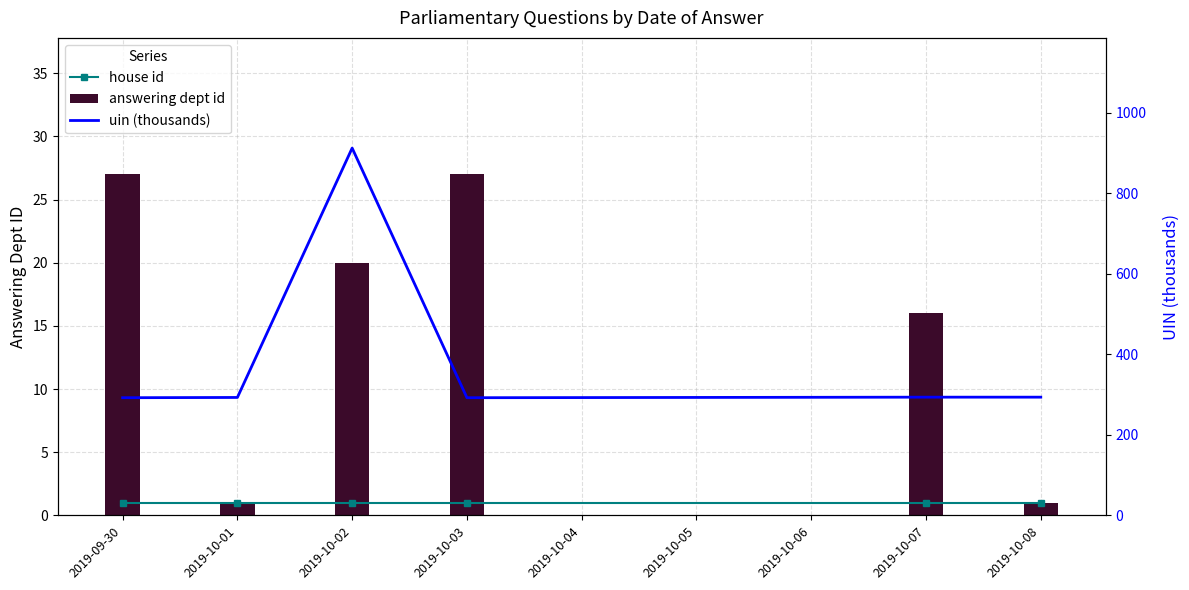

What is the minimum value shown in the chart?

1.0